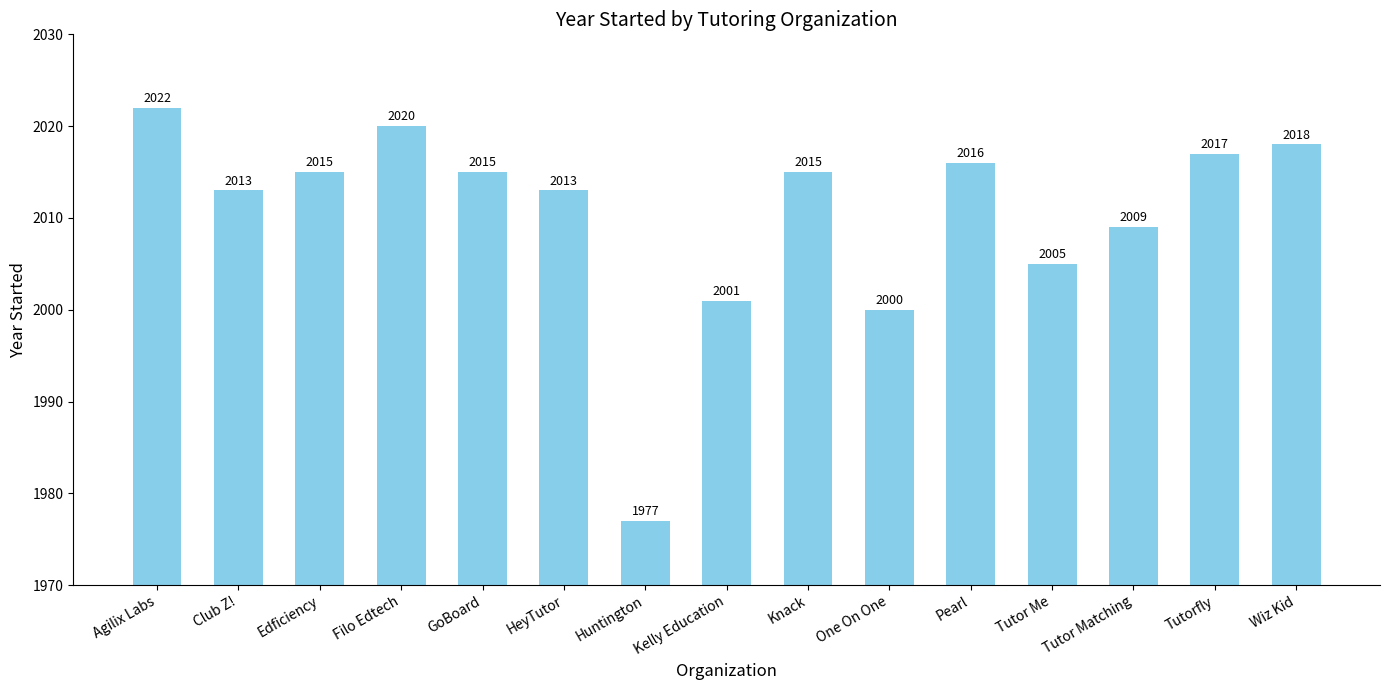

What is the ratio of the value at Filo Edtech to the value at Pearl?

1.0